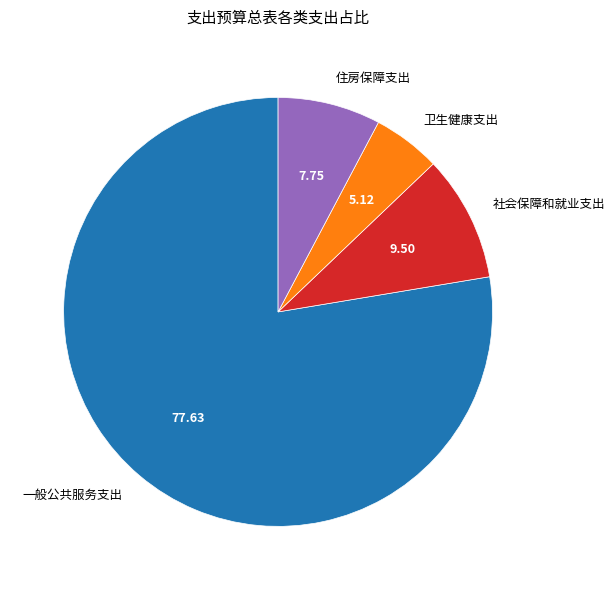

Do 社会保障和就业支出 and 卫生健康支出 together represent more than half of the pie?

No